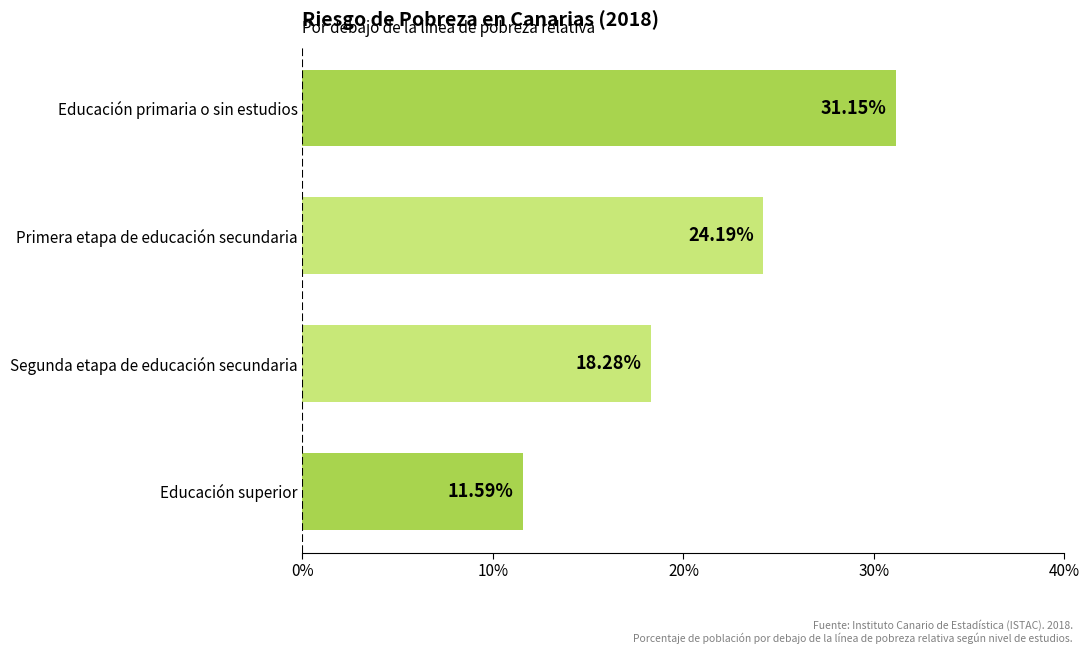

Which category has the highest value across all series?

Educación primaria o sin estudios